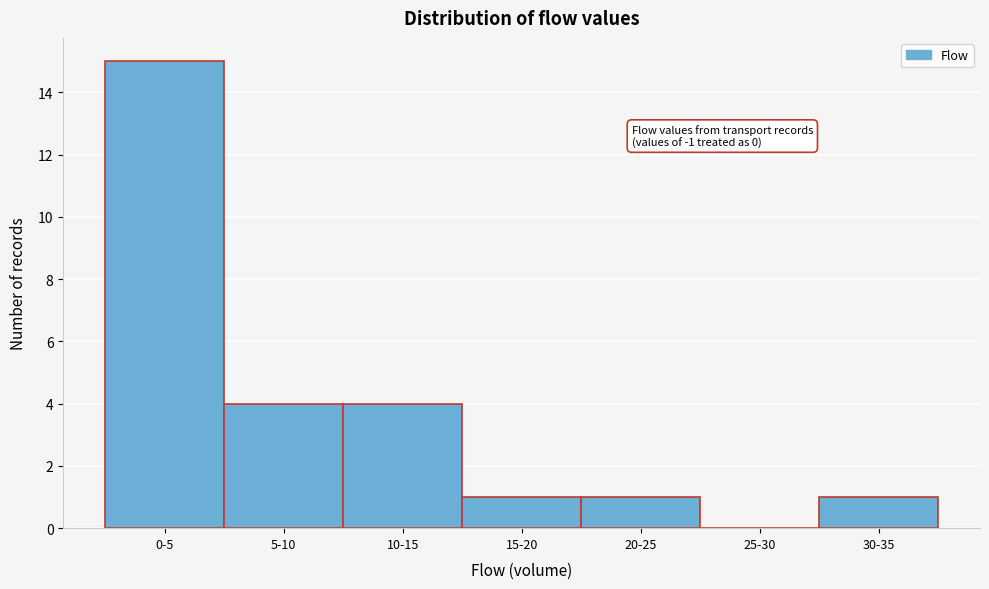

Reading left to right, list all the values displayed in this chart.

0-5=15	5-10=4	10-15=4	15-20=1	20-25=1	25-30=0	30-35=1